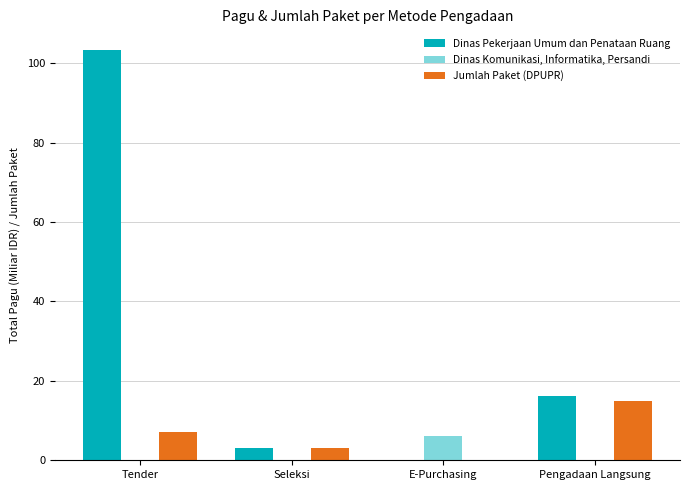

Reading left to right, transcribe all the data shown in this chart.

Dinas Pekerjaan Umum dan Penataan Ruang: Tender=103.4	Seleksi=3.0	E-Purchasing=0.0	Pengadaan Langsung=16.1
Dinas Komunikasi, Informatika, Persandi: Tender=0.0	Seleksi=0.0	E-Purchasing=6.1	Pengadaan Langsung=0.0
Jumlah Paket (DPUPR): Tender=7.0	Seleksi=3.0	E-Purchasing=0.0	Pengadaan Langsung=15.0